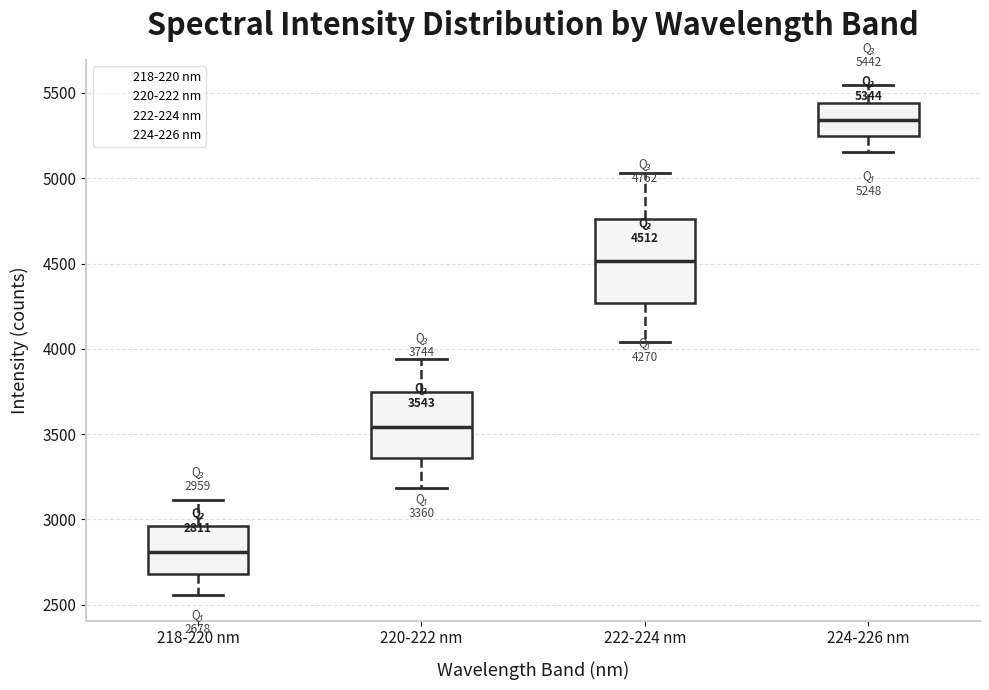

Which box's median line is the lowest?

218-220 nm